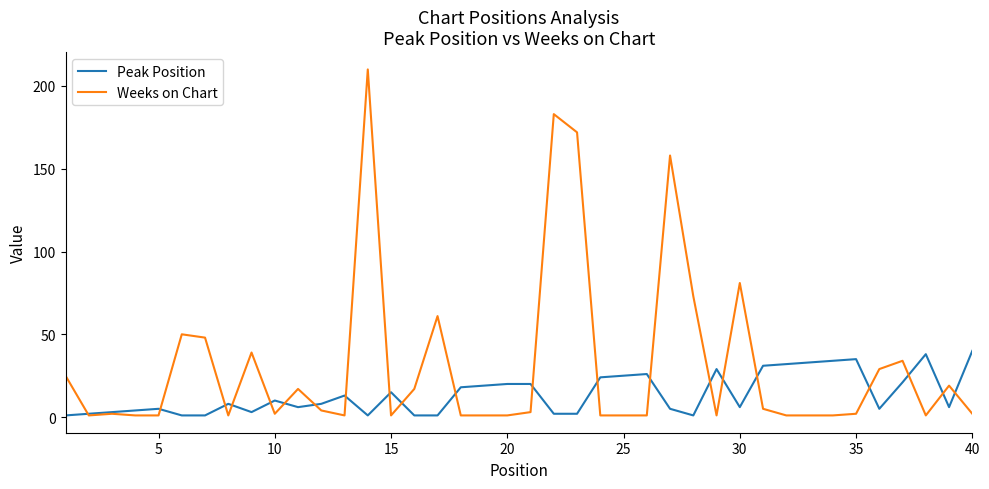

Rank the series by their average value, from highest to lowest.

Weeks on Chart, Peak Position